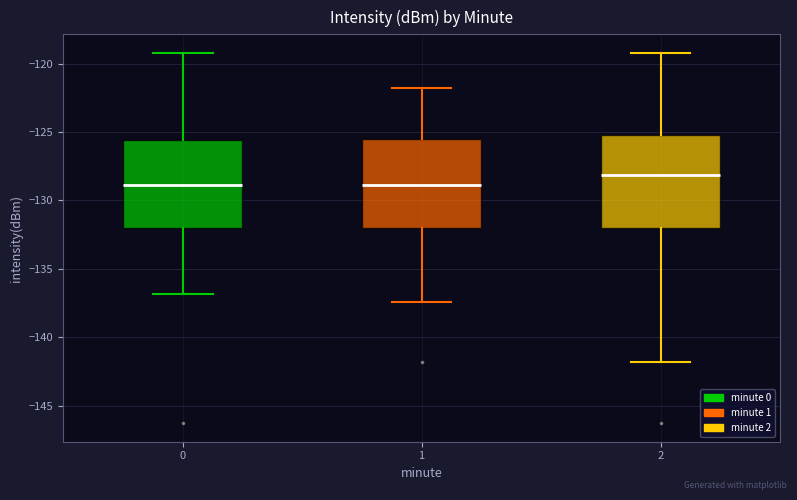

Where does the upper whisker of the box at x = 0 end on the y-axis? The values are not printed on the chart, so give them approximately, as read against the axis.

-119.0